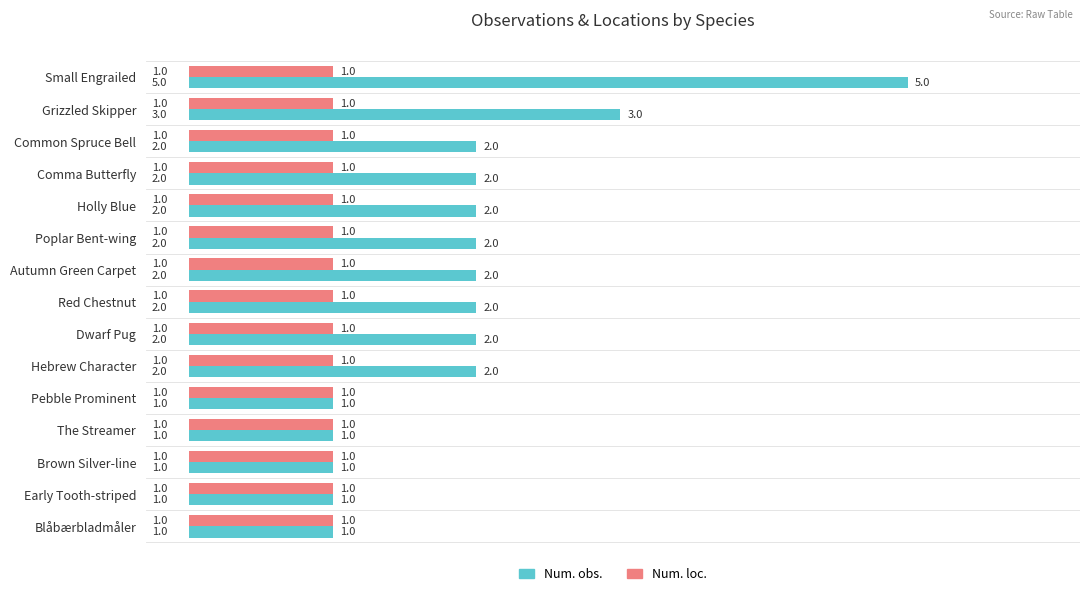

Which series changed the most between Grizzled Skipper and Hebrew Character?

Num. obs.